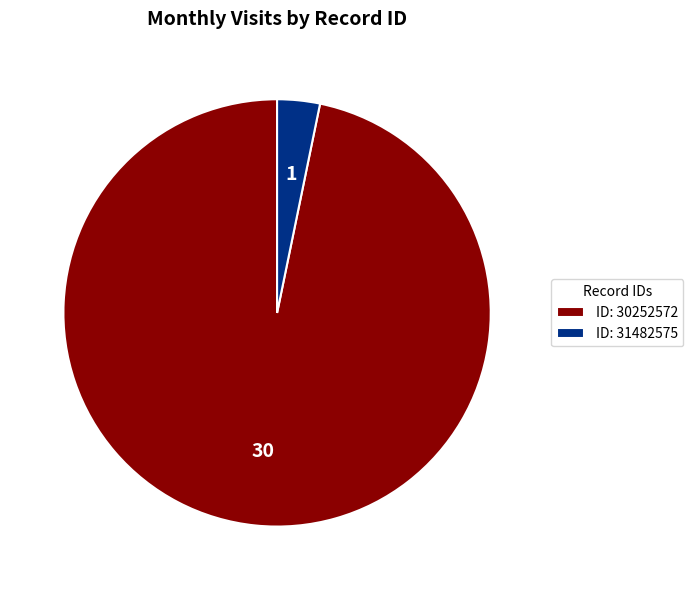

Which has a higher value, ID: 31482575 or ID: 30252572?

ID: 30252572